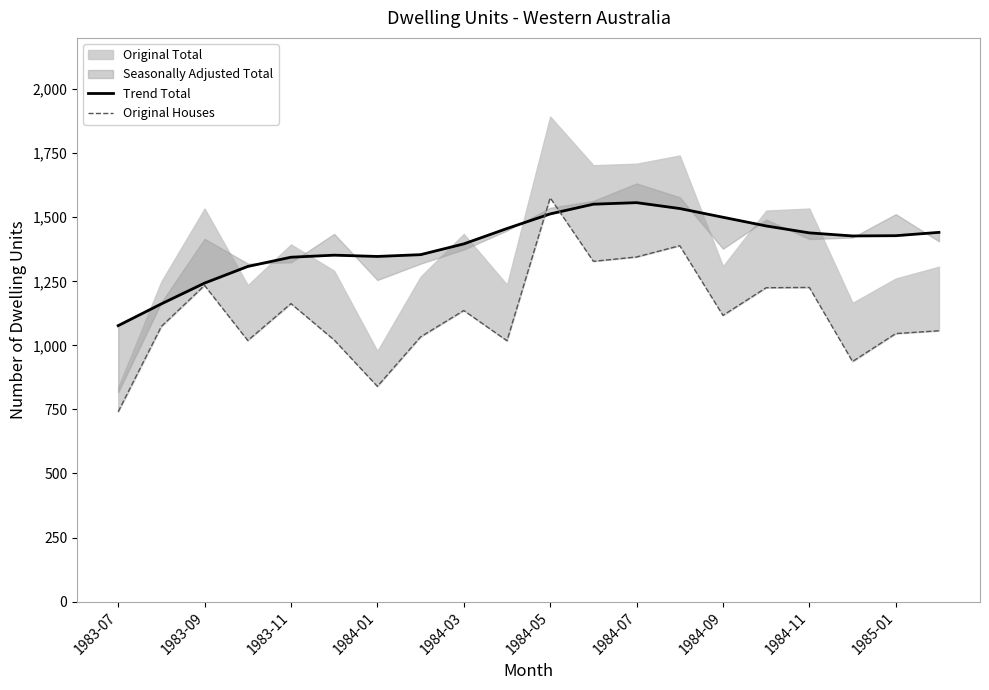

Rank the series at 1984-11 from highest to lowest value.

Trend Total, Original Houses